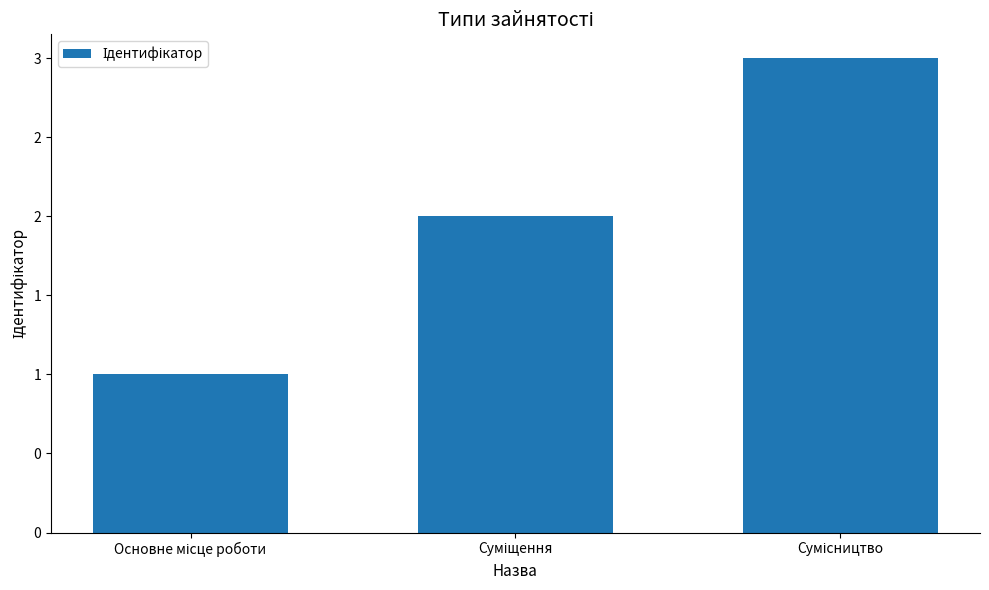

Which label corresponds to the largest value in the chart?

Сумісництво